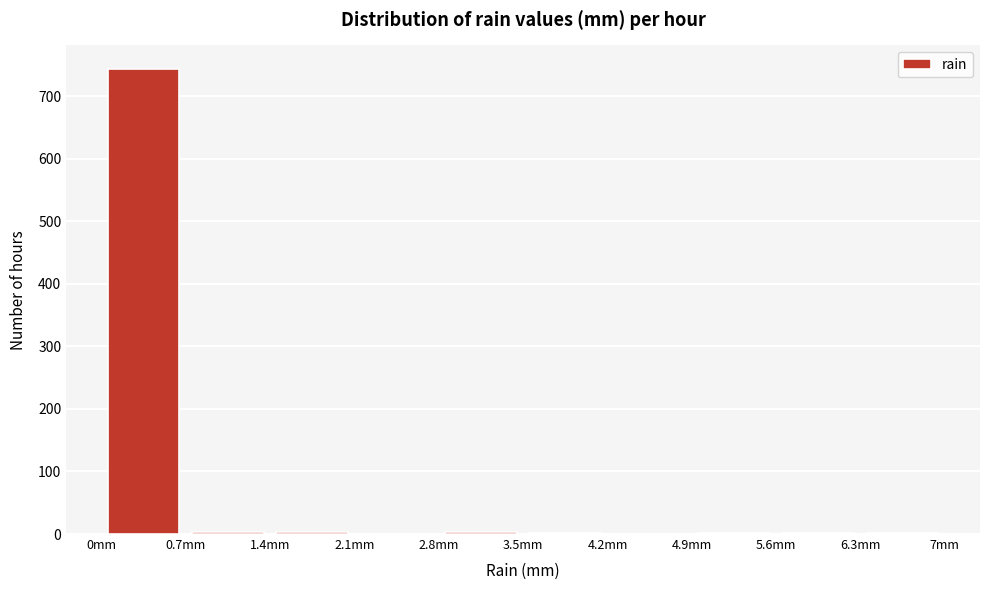

How tall is the bar that spans 0.0 to 0.7 on the x-axis? The values are not printed on the chart, so give them approximately, as read against the axis.

740